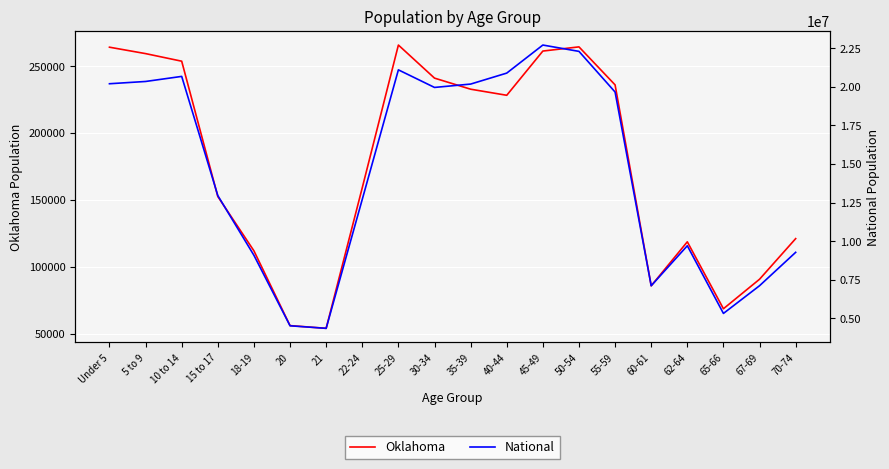

What is the average value of the Oklahoma series?

176255